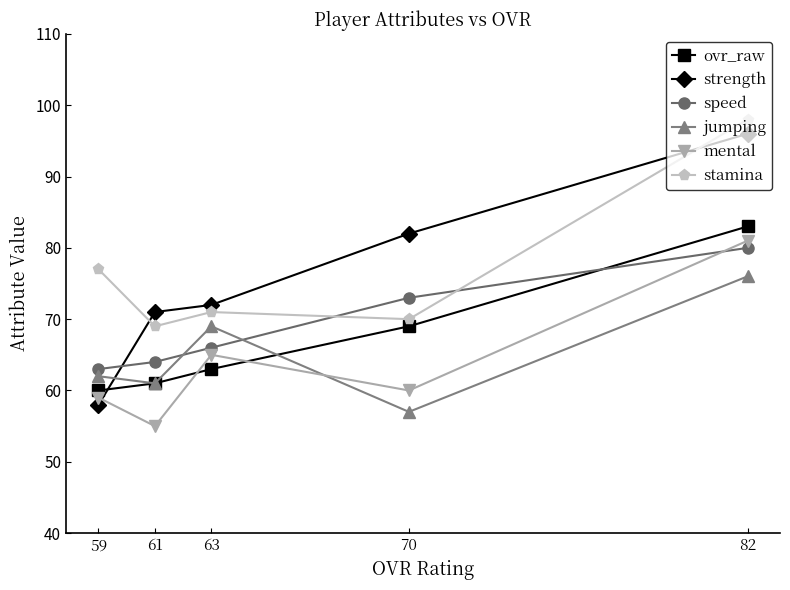

What is the maximum value for stamina?

98